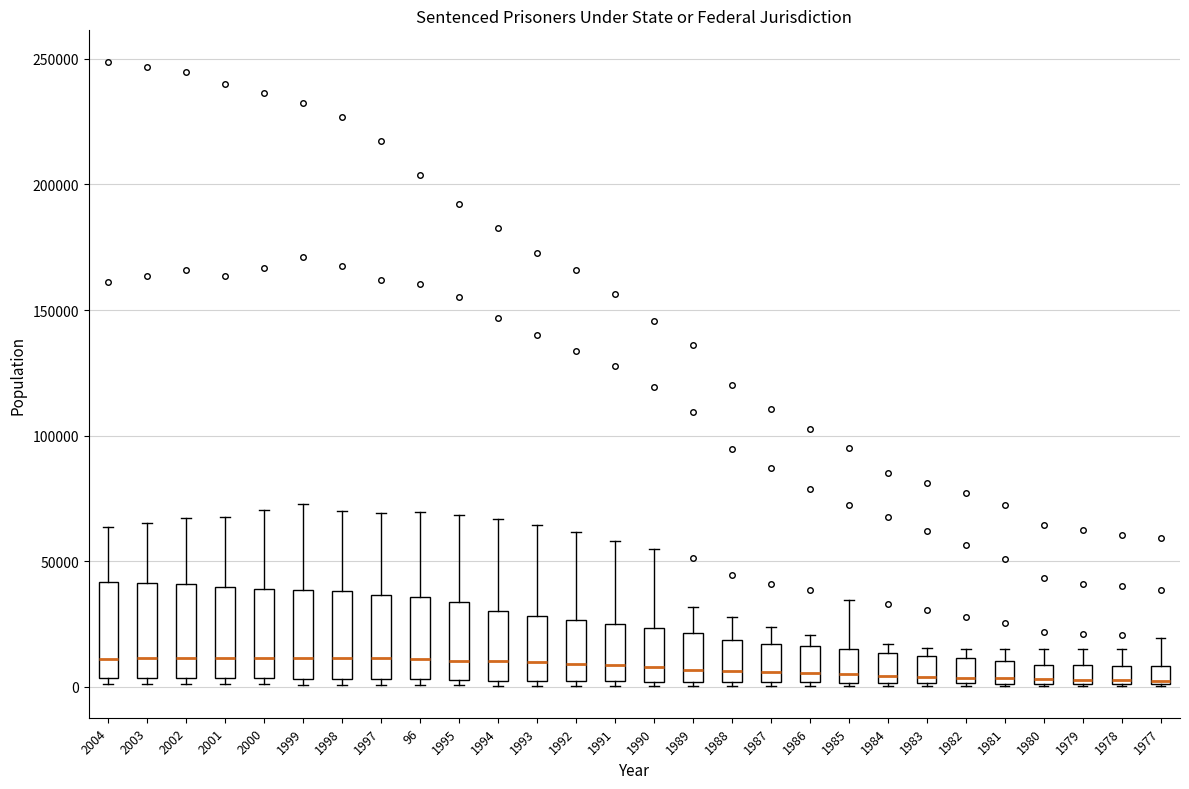

Where is the upper edge of the box at x = 1979 on the y-axis? The values are not printed on the chart, so give them approximately, as read against the axis.

10000